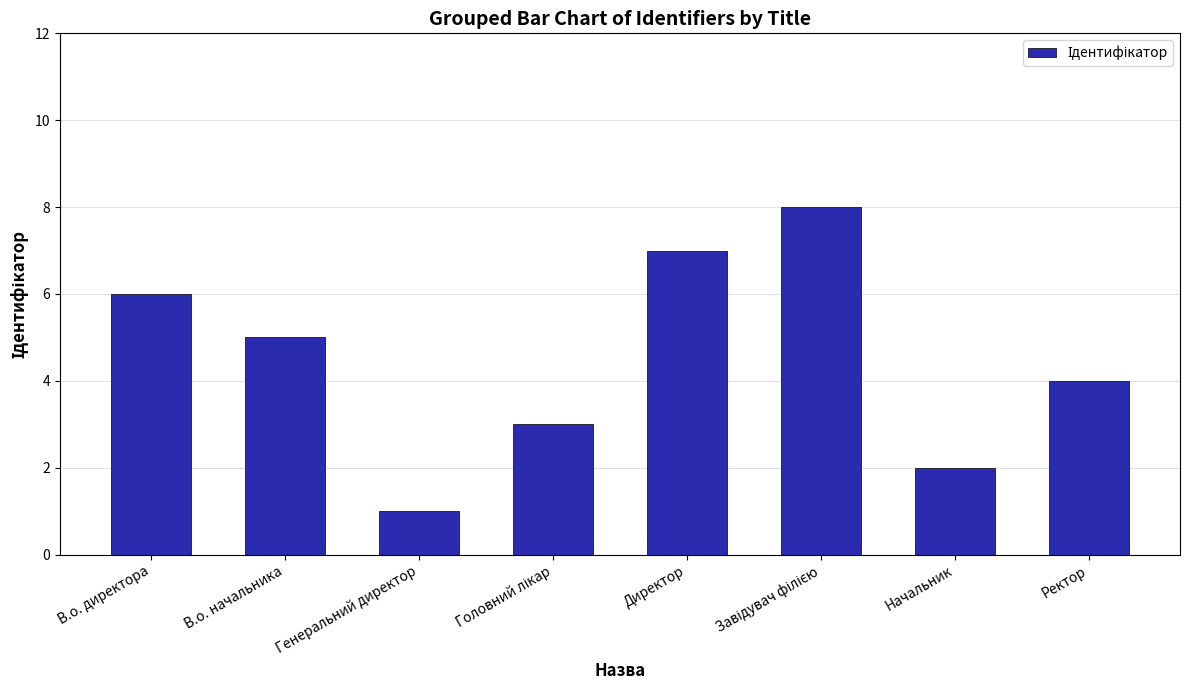

What is the approximate value at В.о. директора?

6